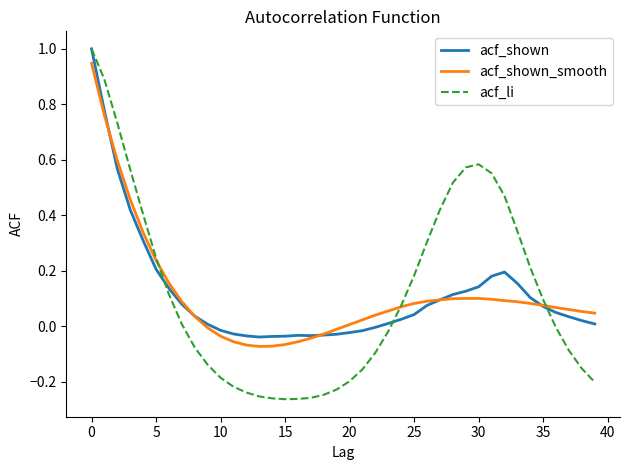

What is the difference between the maximum and minimum values in the acf_shown series?

1.0